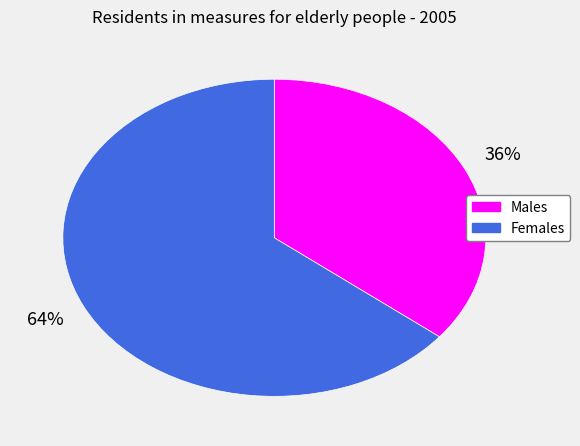

Does any single category account for the majority?

Yes